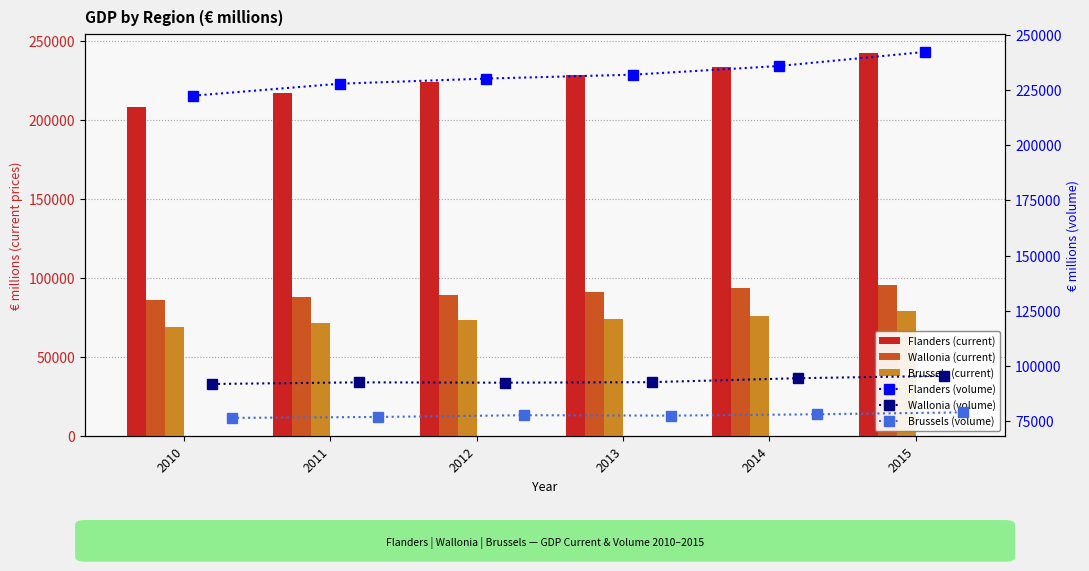

How many data points in Brussels (current) are above 74025?

3